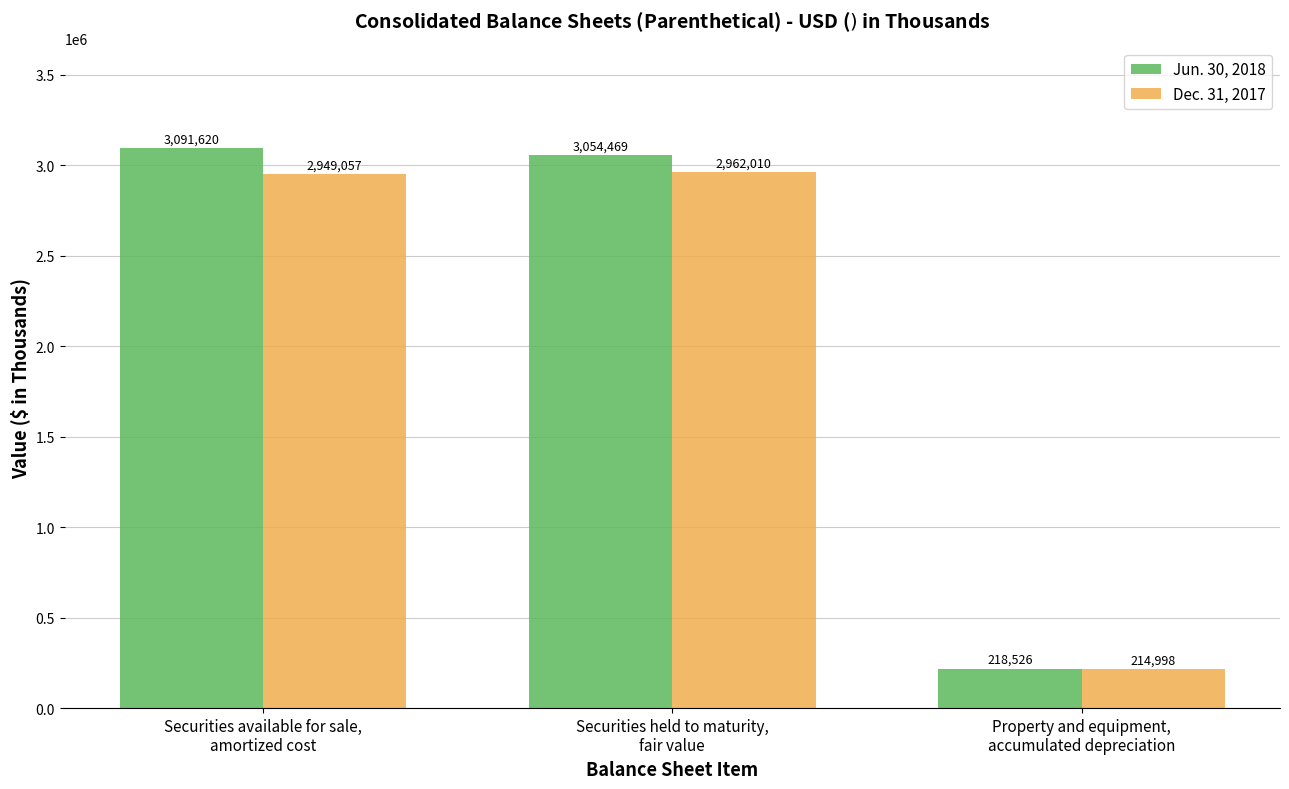

How many series are shown in this chart?

2